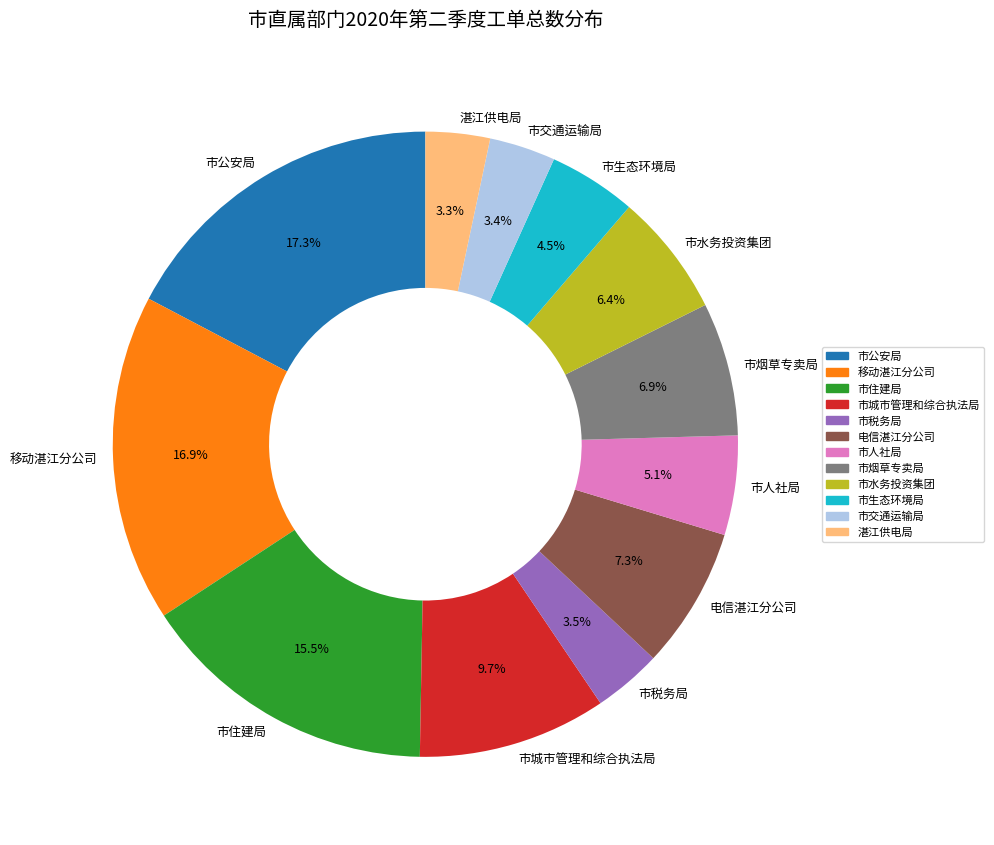

What is the ratio of the value at 市生态环境局 to the value at 市人社局?

0.9